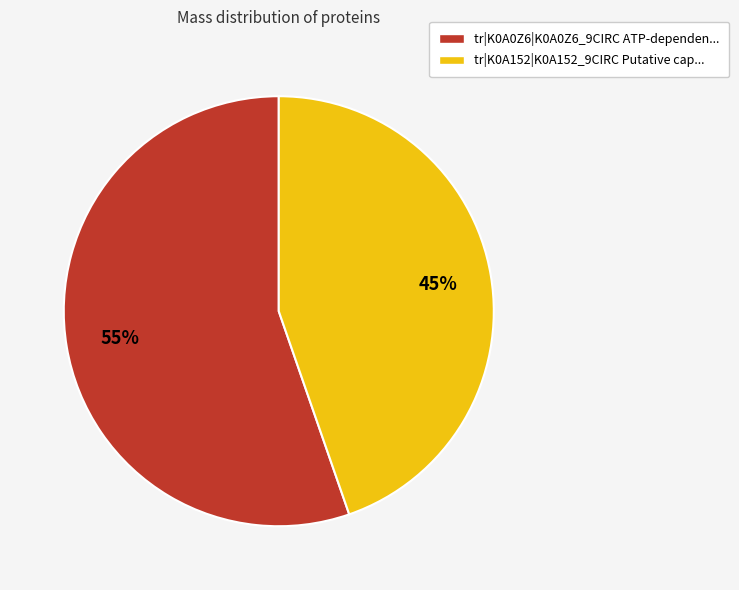

Is there any slice that represents more than half of the pie?

Yes